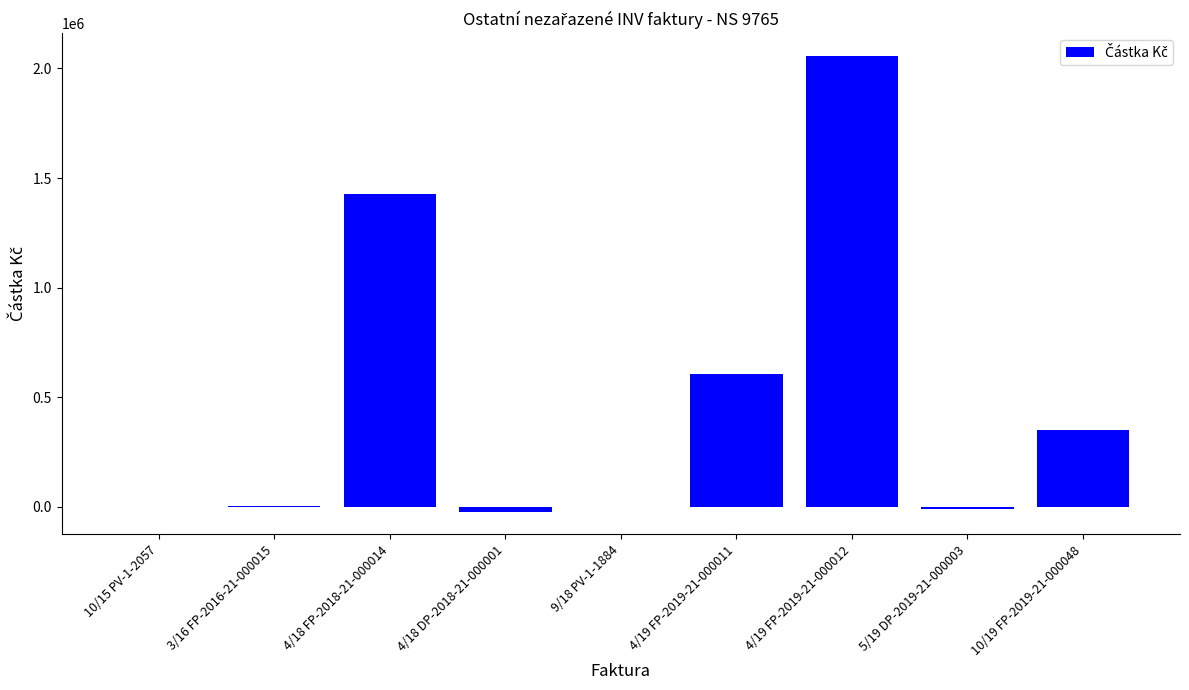

Between 4/19 FP-2019-21-000011 and 3/16 FP-2016-21-000015, which is larger?

4/19 FP-2019-21-000011